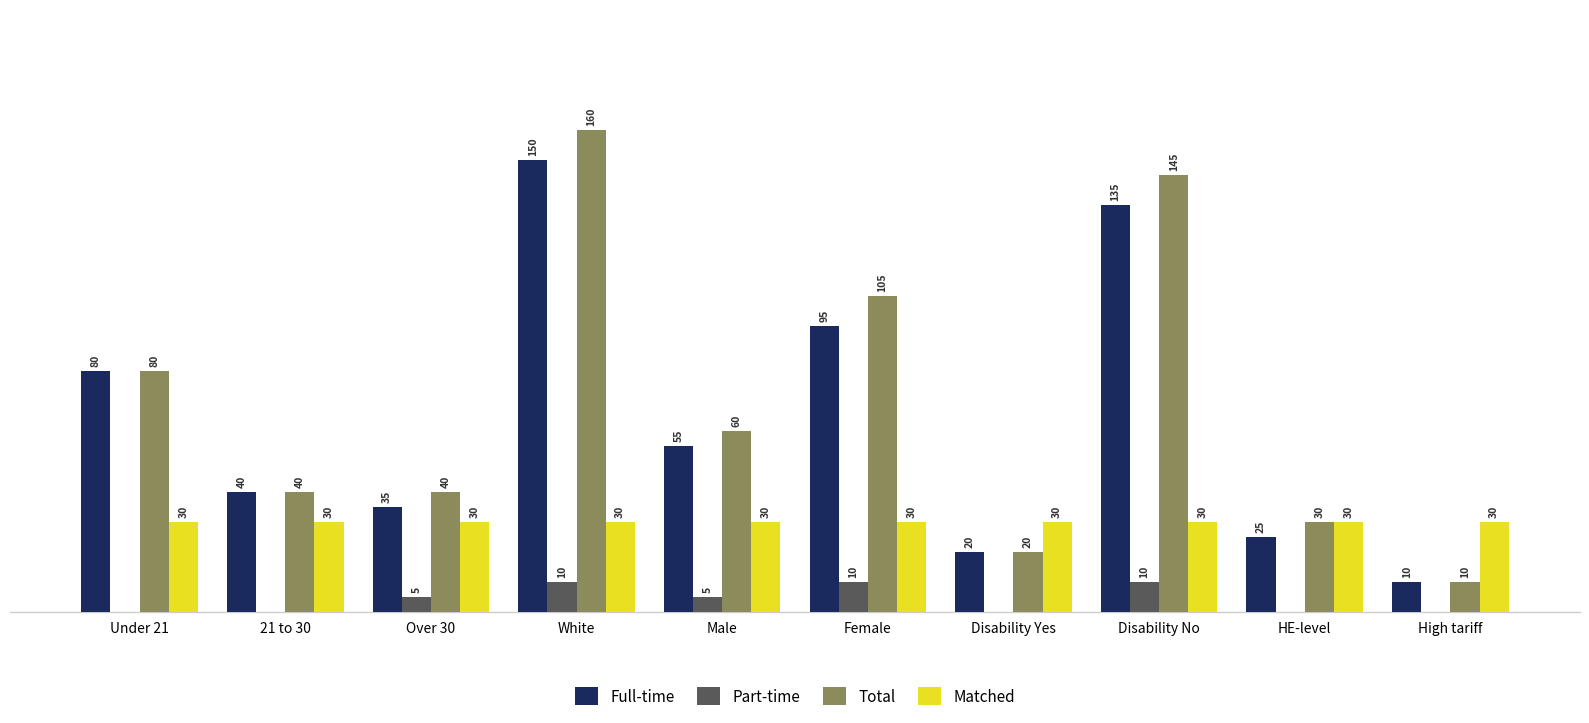

At which label does Full-time first exceed 55?

Under 21